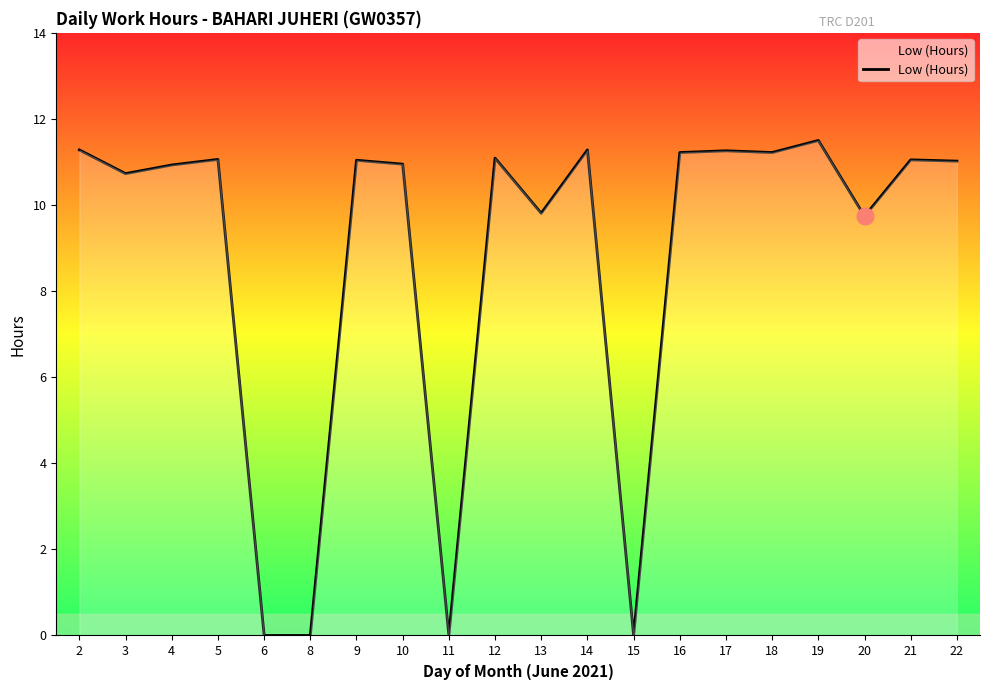

What is the change in value from 4 to 11?

-10.9